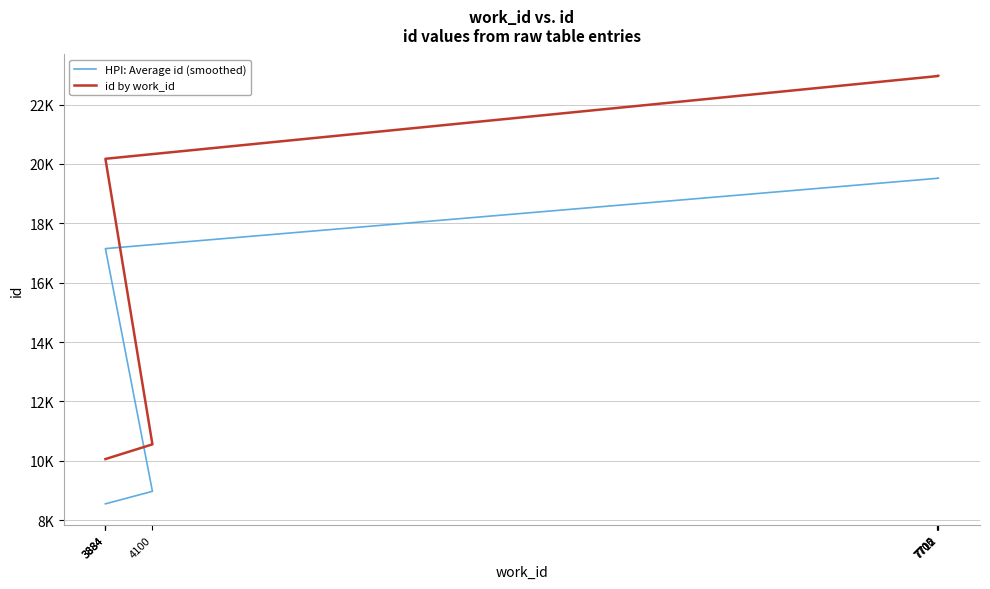

What are all the series names shown in the legend?

HPI: Average id (smoothed), id by work_id